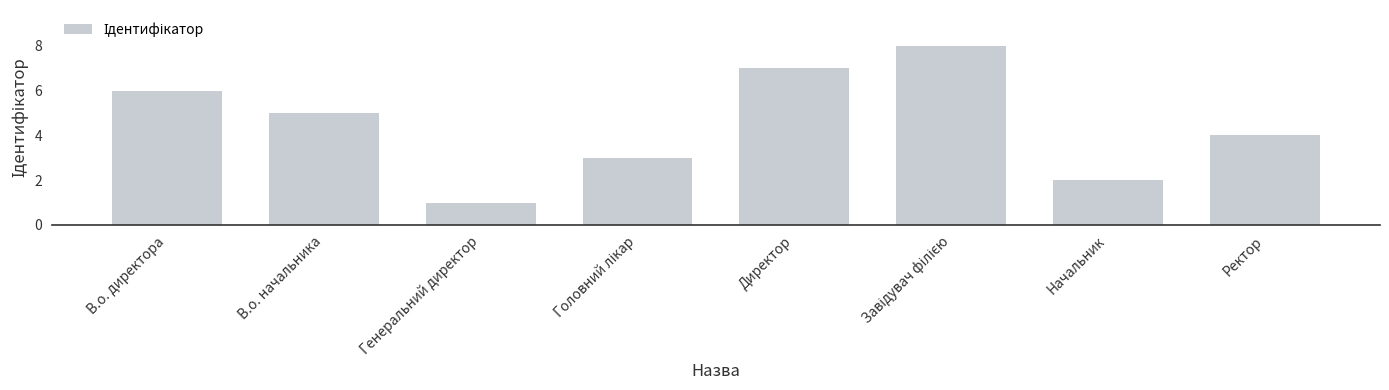

Where is the data nearest to the value 4?

Ректор